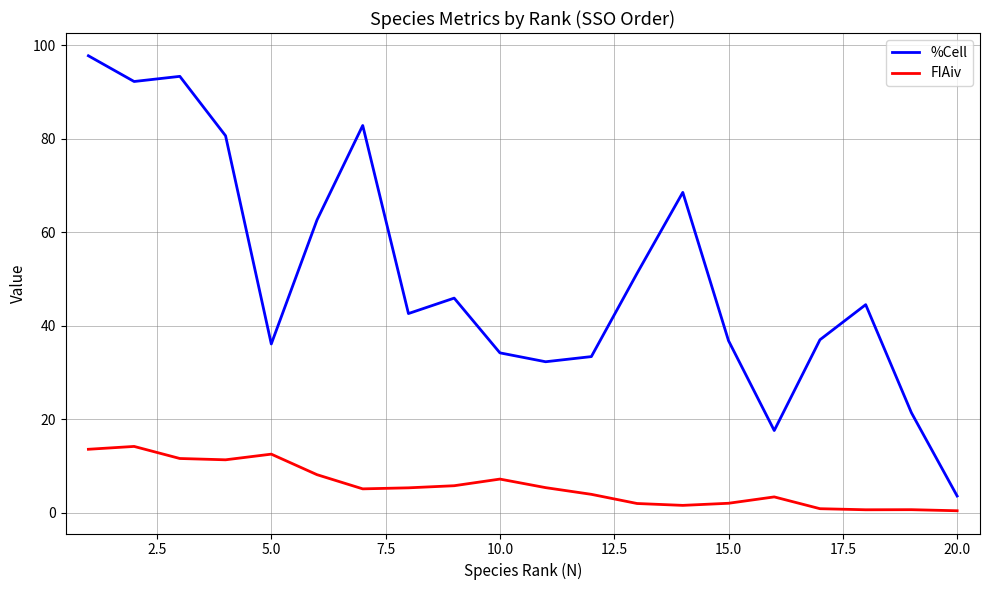

What is the minimum value for %Cell?

3.6